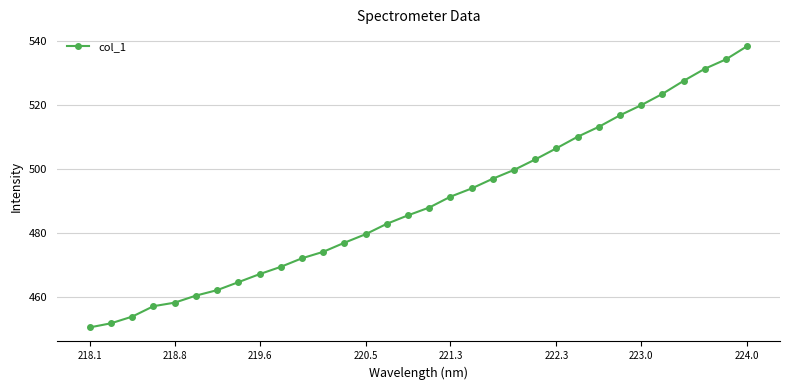

What is the sum of all values?

15659.3